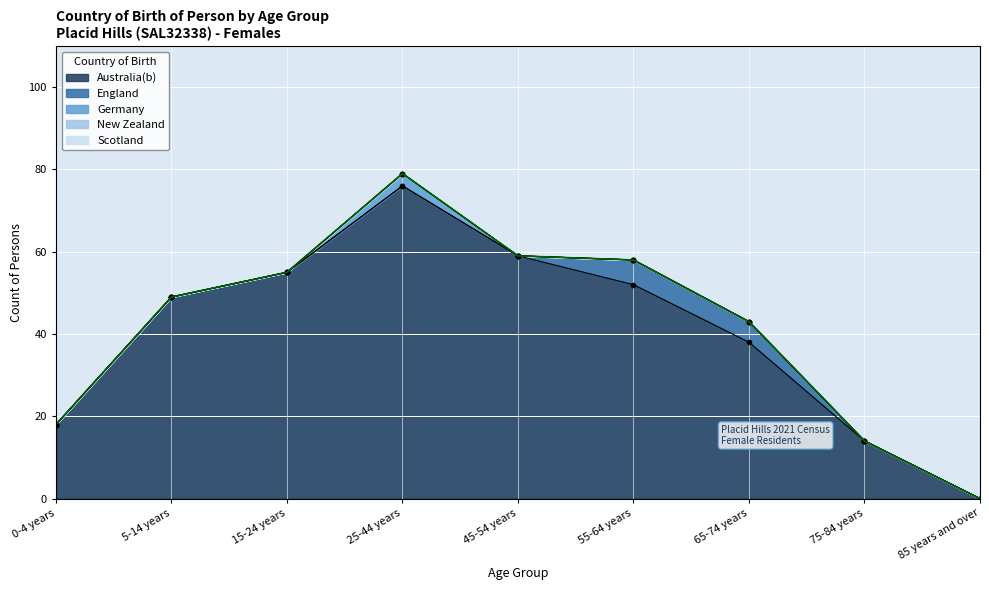

True or false: Australia(b) and Germany cross at least once.

False